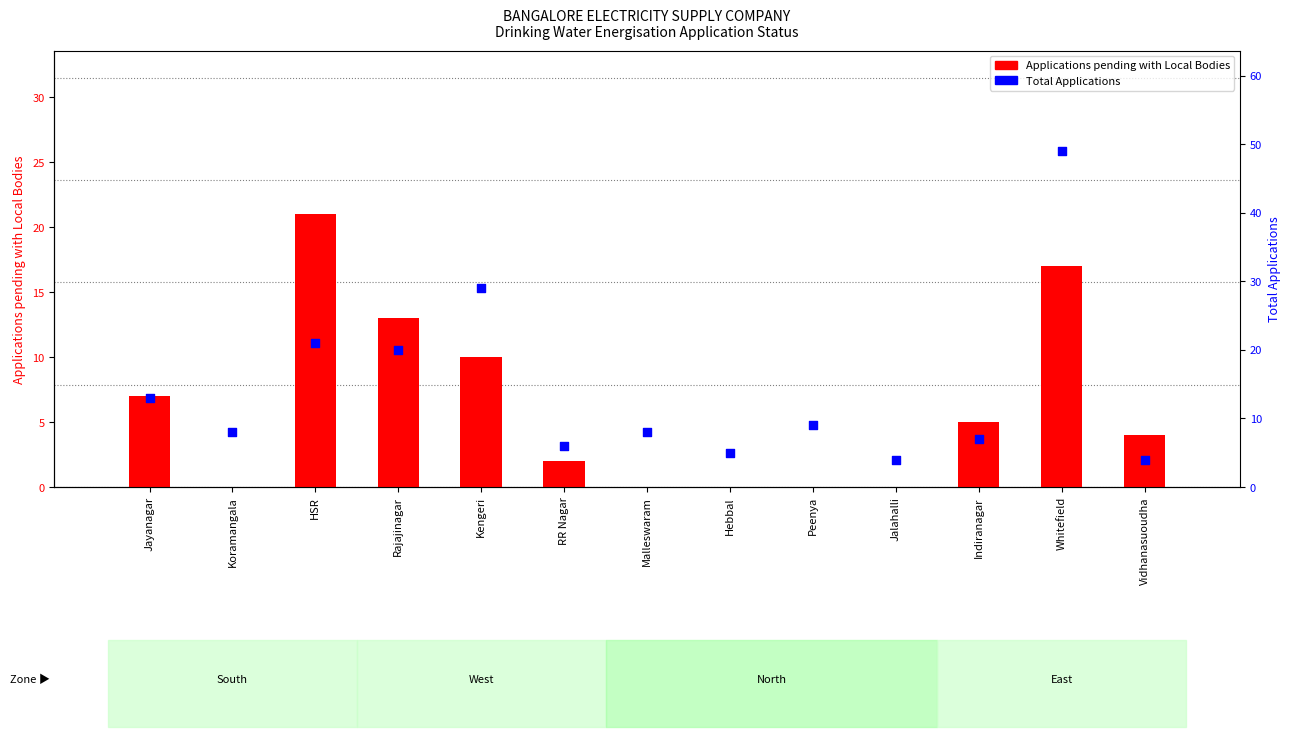

Is the value of Total Applications at Whitefield greater than the value of Applications pending with Local Bodies at HSR?

Yes